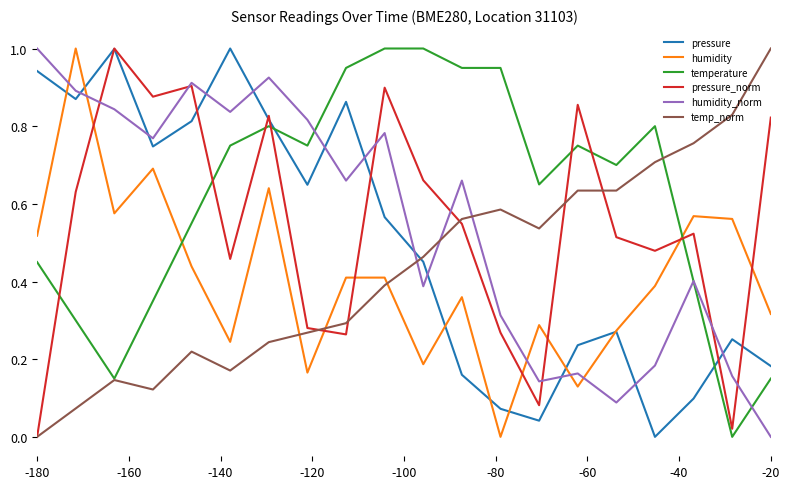

Which series has the largest total across all categories?

temperature